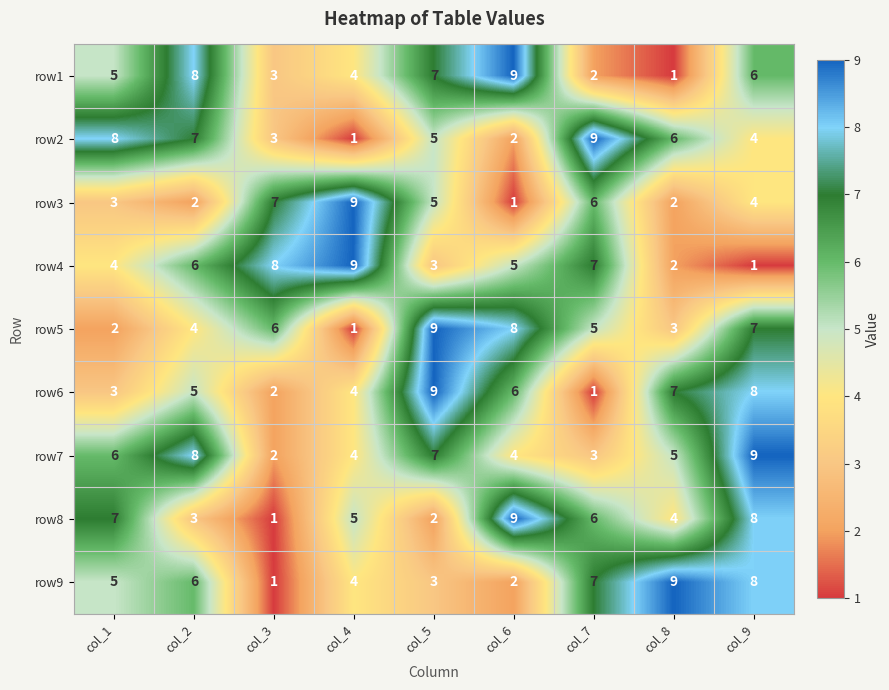

What is the average value of the row9 series?

5